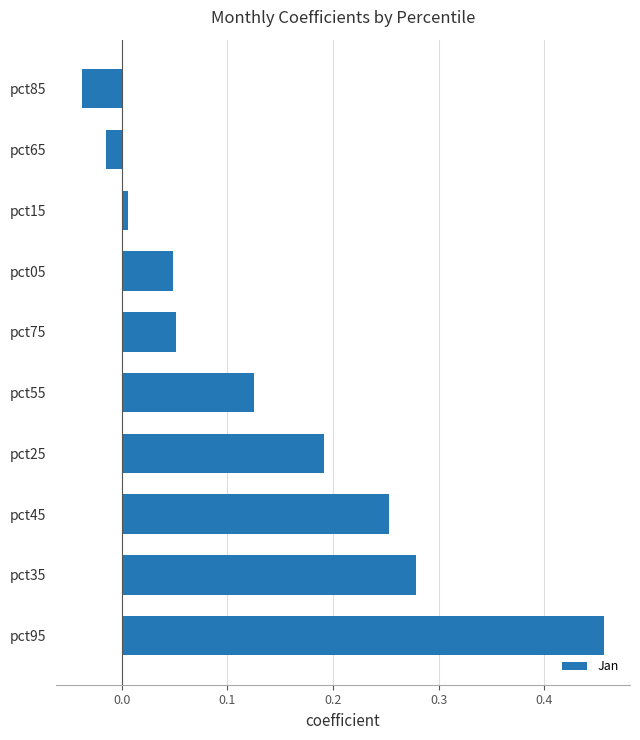

Which category has the highest value across all series?

pct95